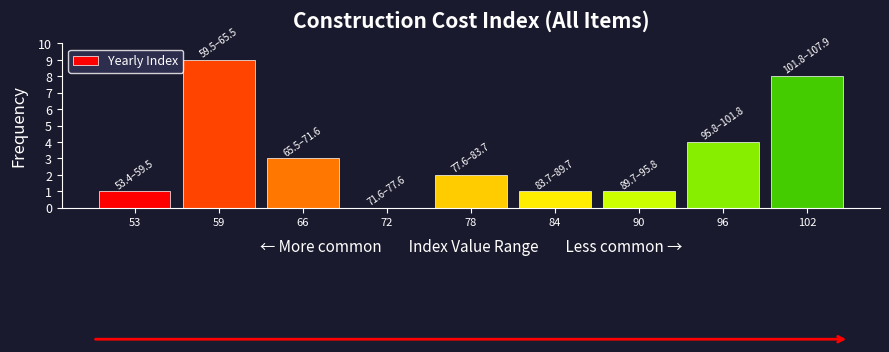

Reading left to right, transcribe all the data shown in this chart.

53=1	59=9	66=3	72=0	78=2	84=1	90=1	96=4	102=8